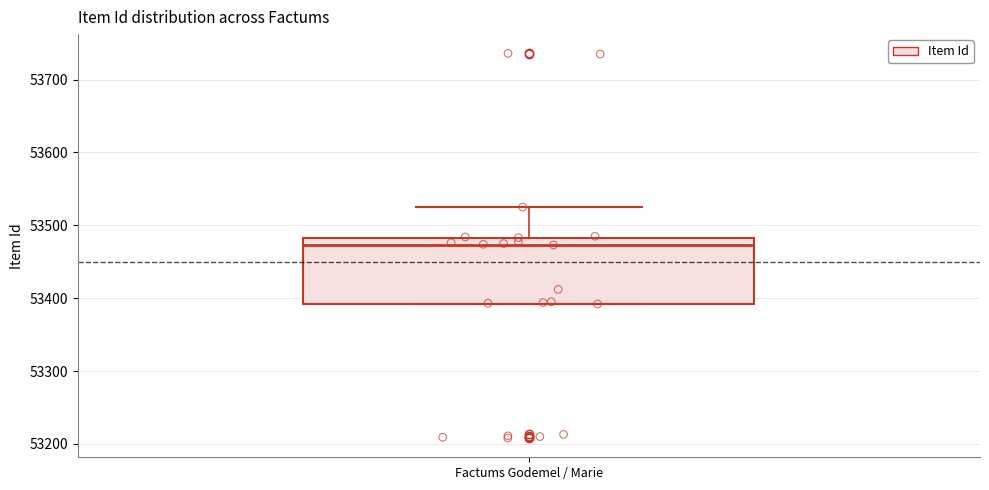

Where does the median line of the box for Factums Godemel / Marie sit on the y-axis? The values are not printed on the chart, so give them approximately, as read against the axis.

53470